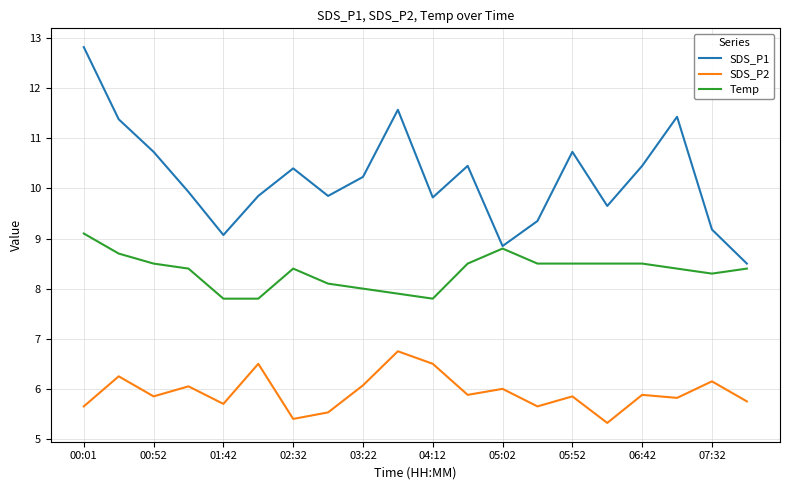

True or false: SDS_P2 and Temp intersect in this chart.

False